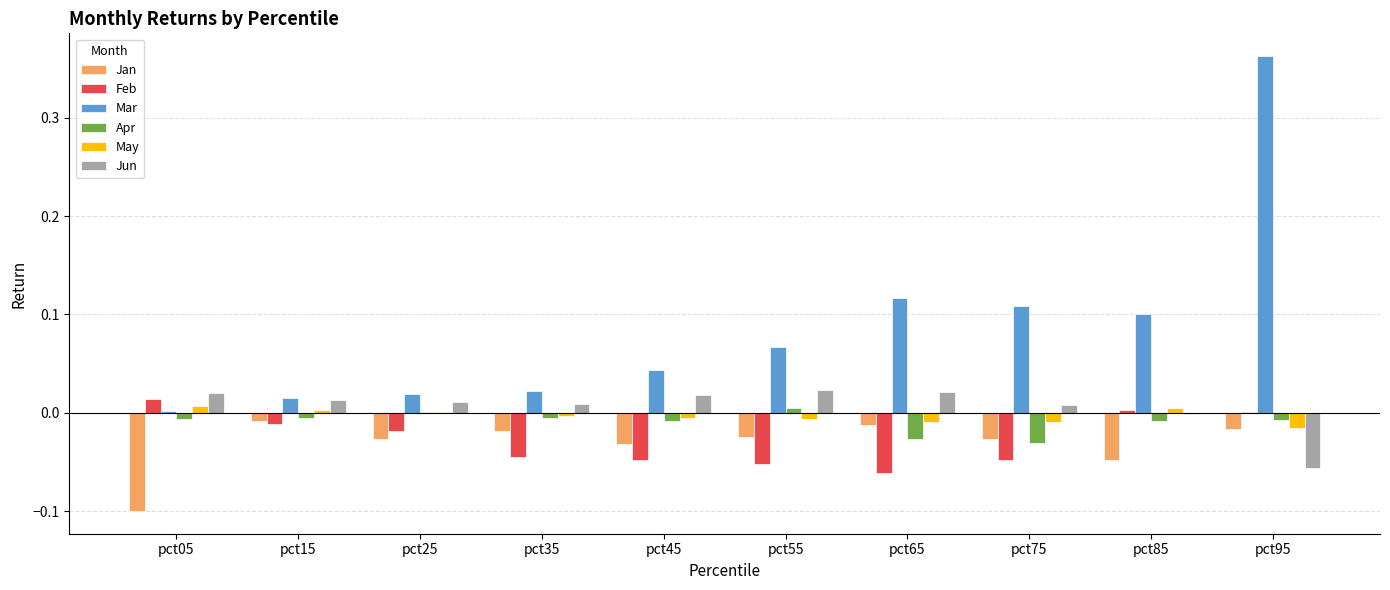

Is the value of May at pct25 greater than the value of Jan at pct05?

Yes